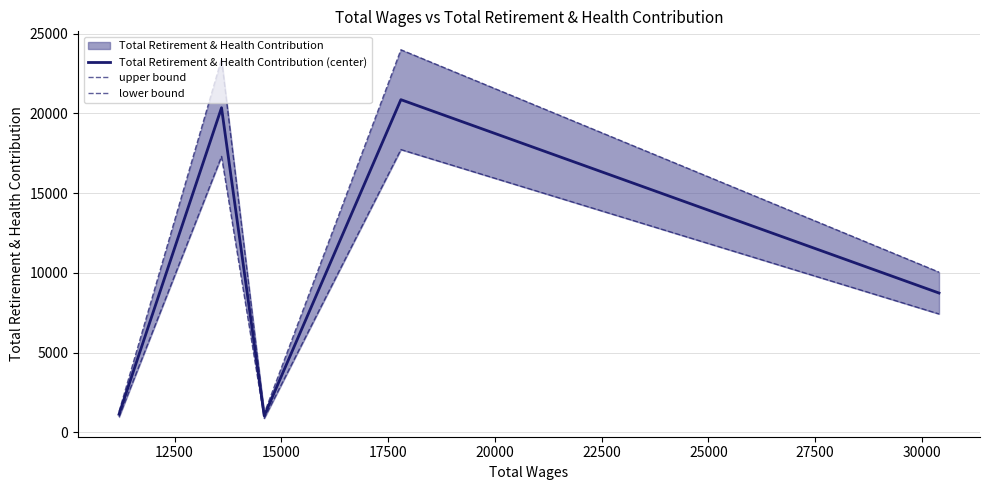

What is the maximum value for Total Retirement & Health Contribution (center)?

20863